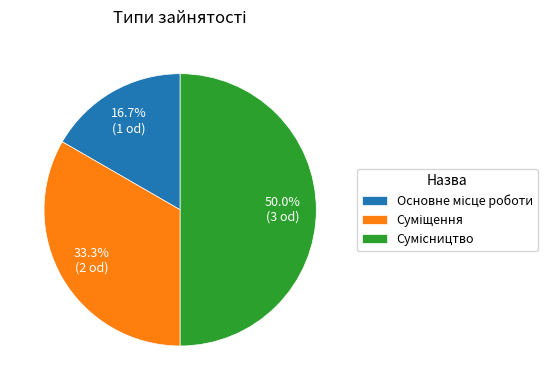

The Сумісництво slice represents 60% of the pie. True or false?

False